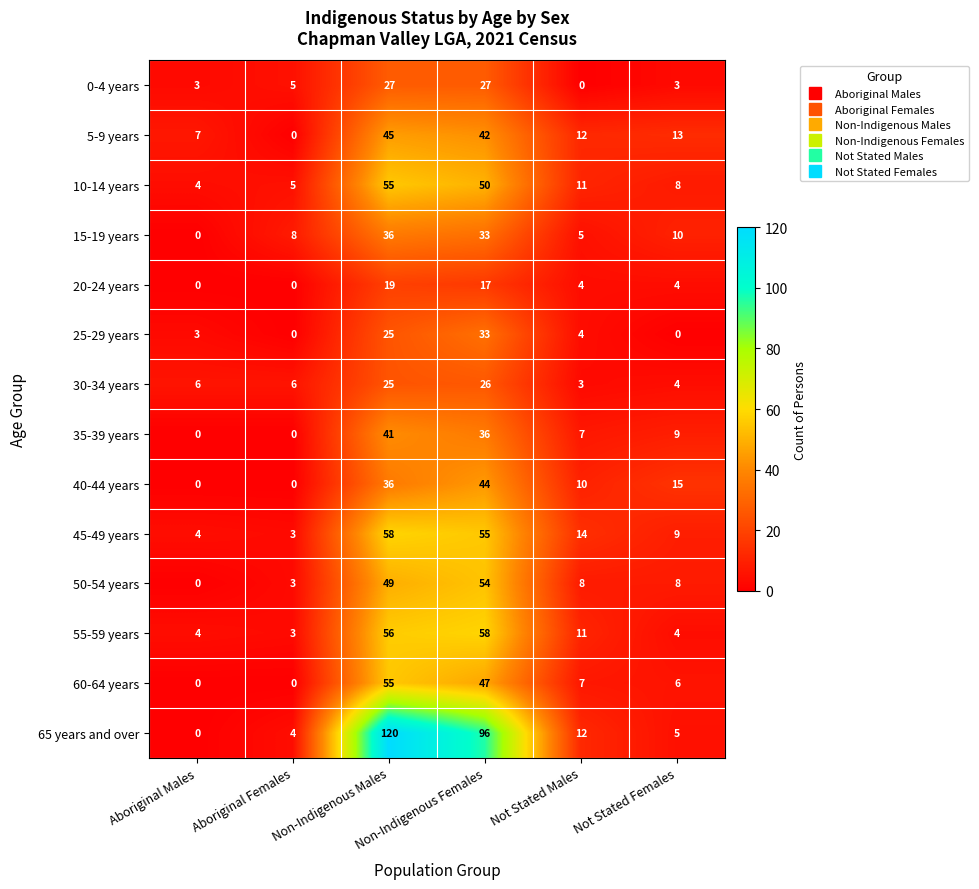

What is the maximum value shown in the chart?

120